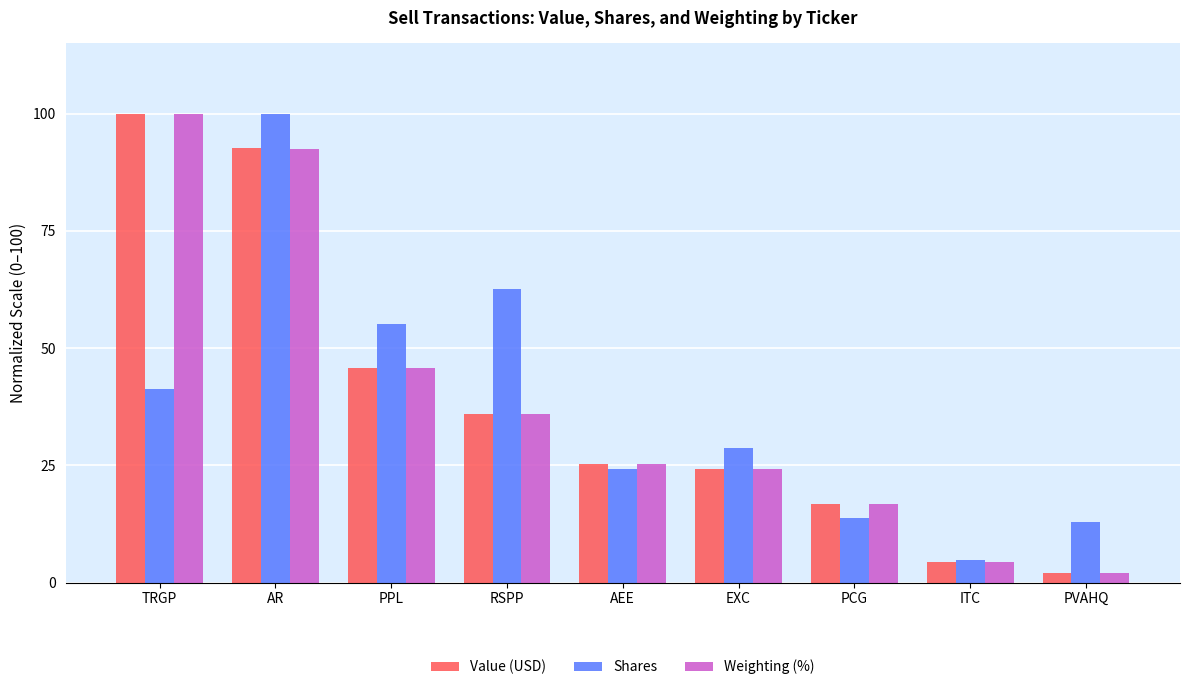

True or false: Shares has a value of 13.4 at AEE.

False